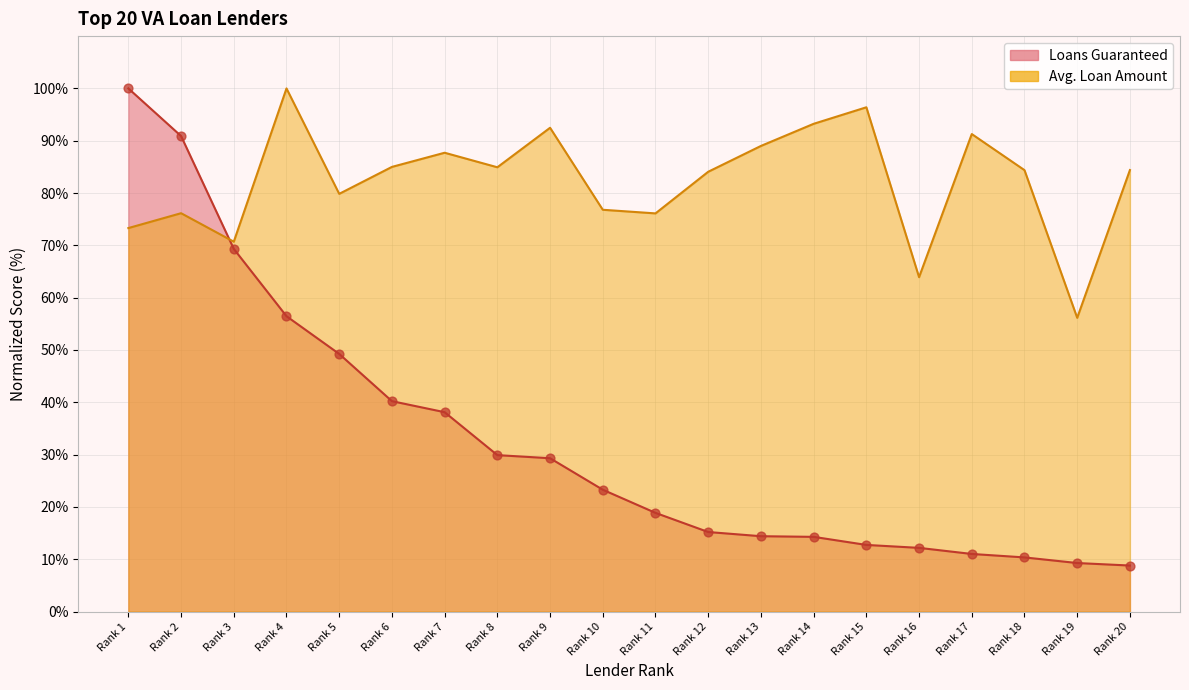

Is the value of Avg. Loan Amount at Rank 17 greater than the value of Loans Guaranteed at Rank 11?

Yes